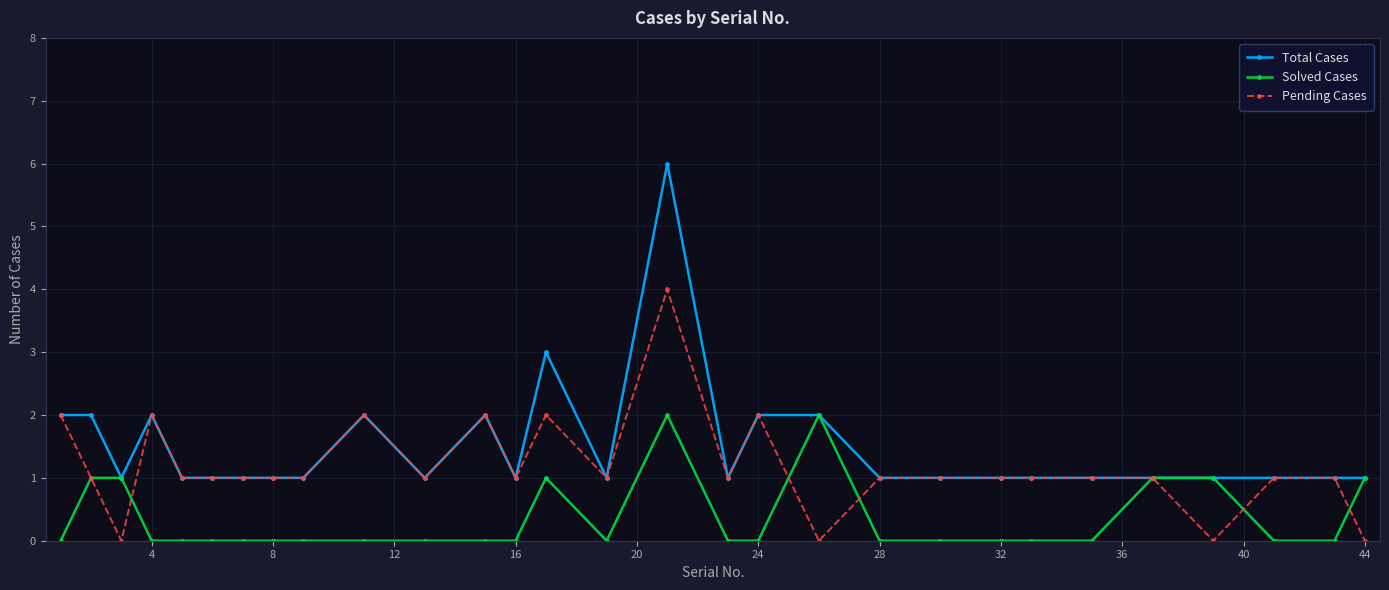

Count the Solved Cases values in the range 0 to 1.

27